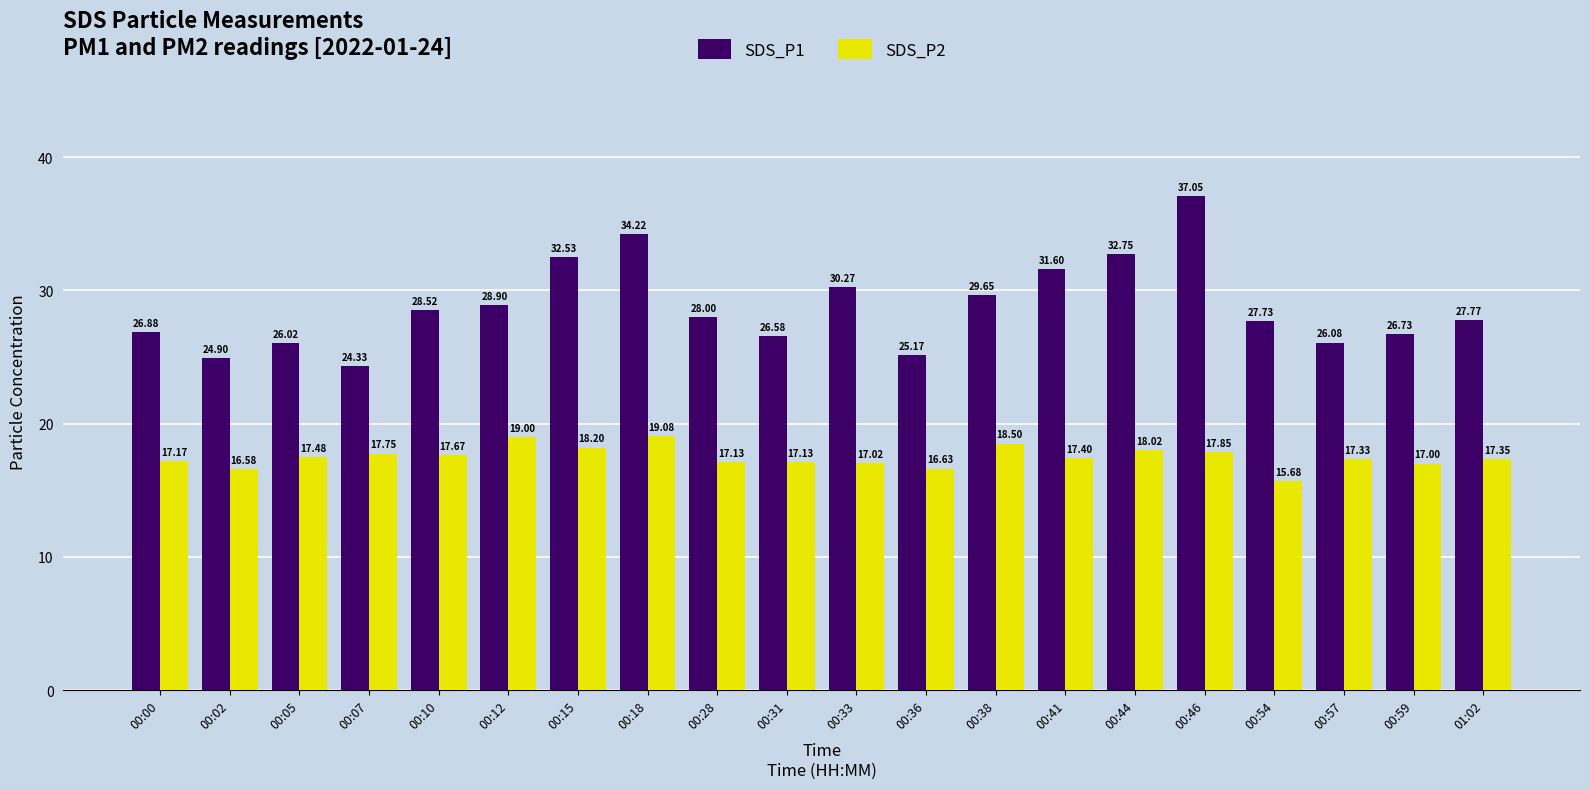

At which category does the chart reach its peak across all series?

00:46